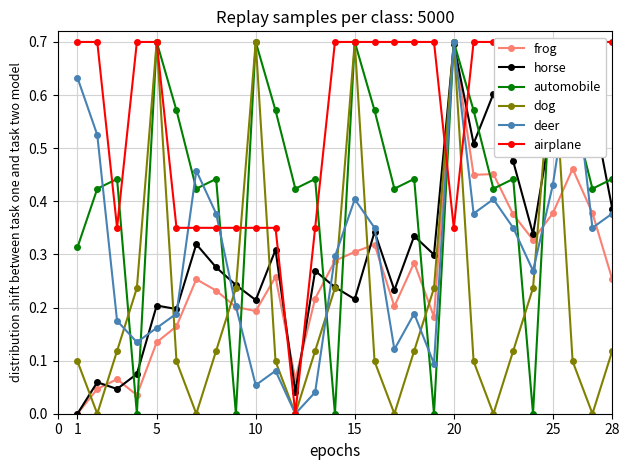

Which series has the widest spread of values?

frog